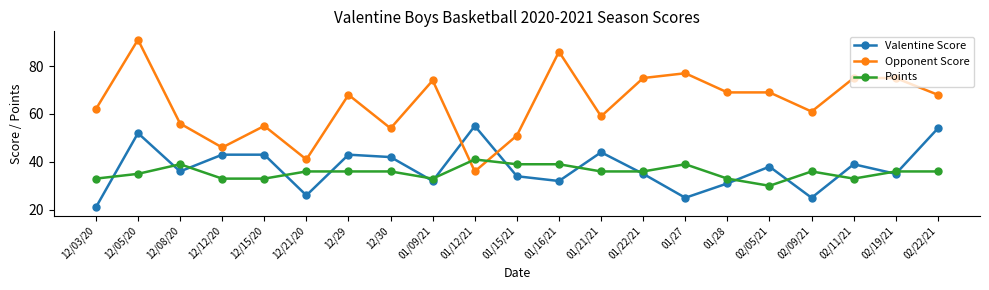

What is the highest value of the Opponent Score series?

91